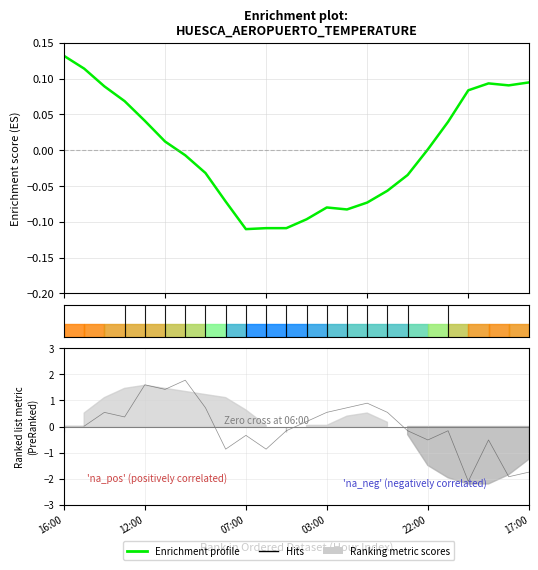

Reading left to right, transcribe all the data shown in this chart.

Enrichment profile: 0.1	0.1	0.1	0.1	0.0	0.0	-0.0	-0.0	-0.1	-0.1	-0.1	-0.1	-0.1	-0.1	-0.1	-0.1	-0.1	-0.0	0.0	0.0	0.1	0.1	0.1	0.1
Hits: 0.0	0.0	0.5	0.4	1.6	1.4	1.8	0.7	-0.9	-0.3	-0.9	-0.2	0.2	0.5	0.7	0.9	0.5	-0.2	-0.5	-0.2	-2.1	-0.5	-1.9	-1.7